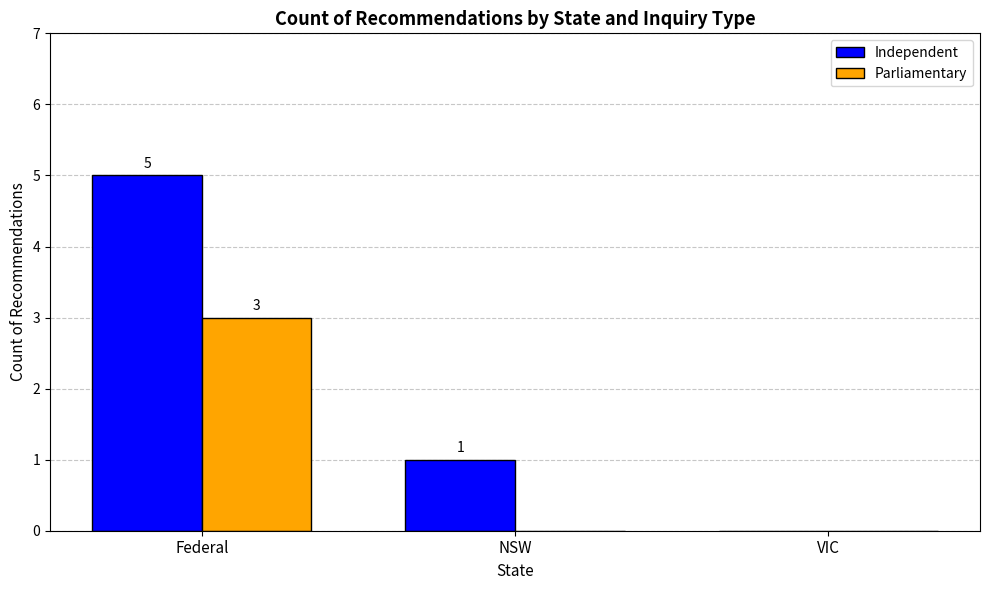

Does the chart contain stacked bars?

No